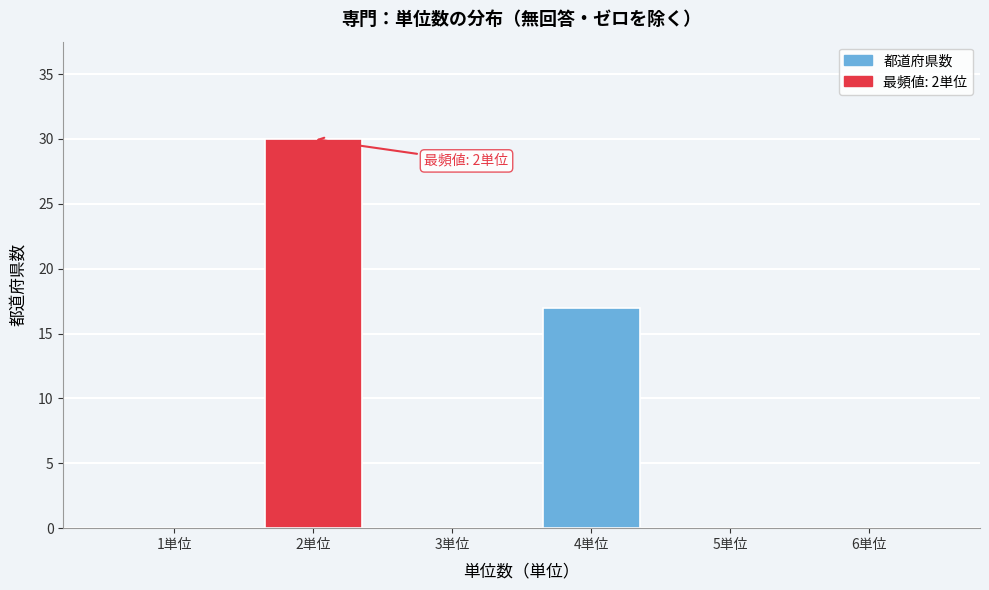

Reading left to right, what are all the values shown in this chart?

1単位=0	2単位=30	3単位=0	4単位=17	5単位=0	6単位=0